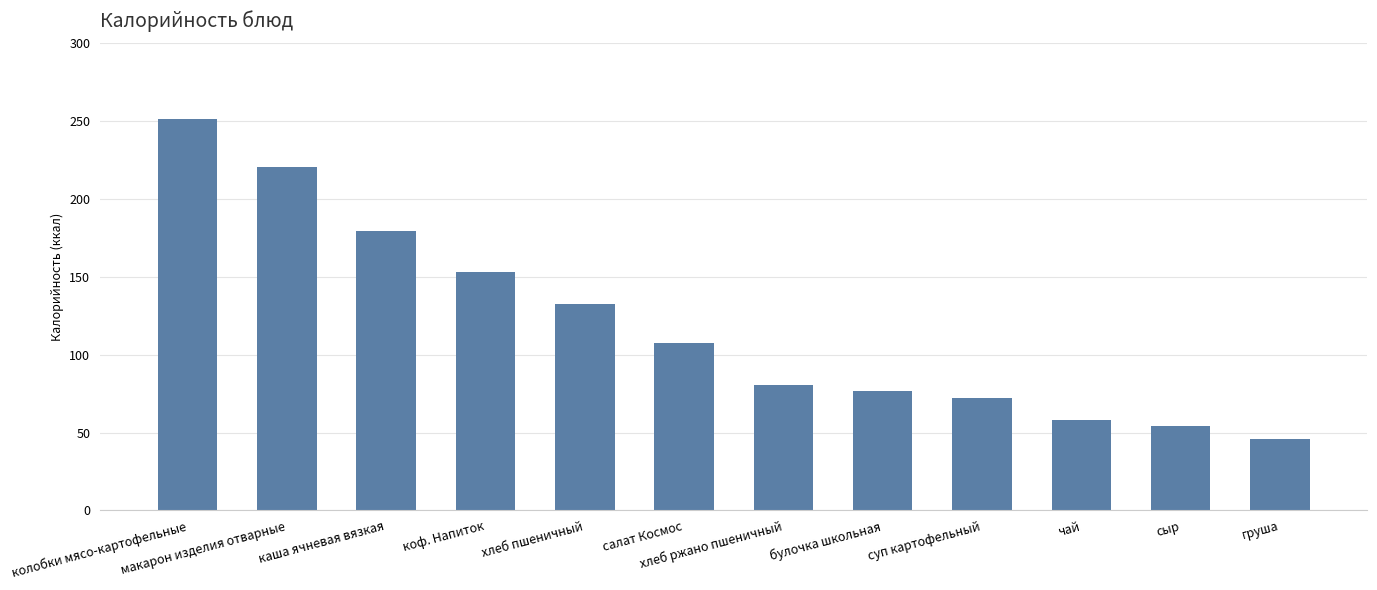

What is the sum of all values?

1432.3